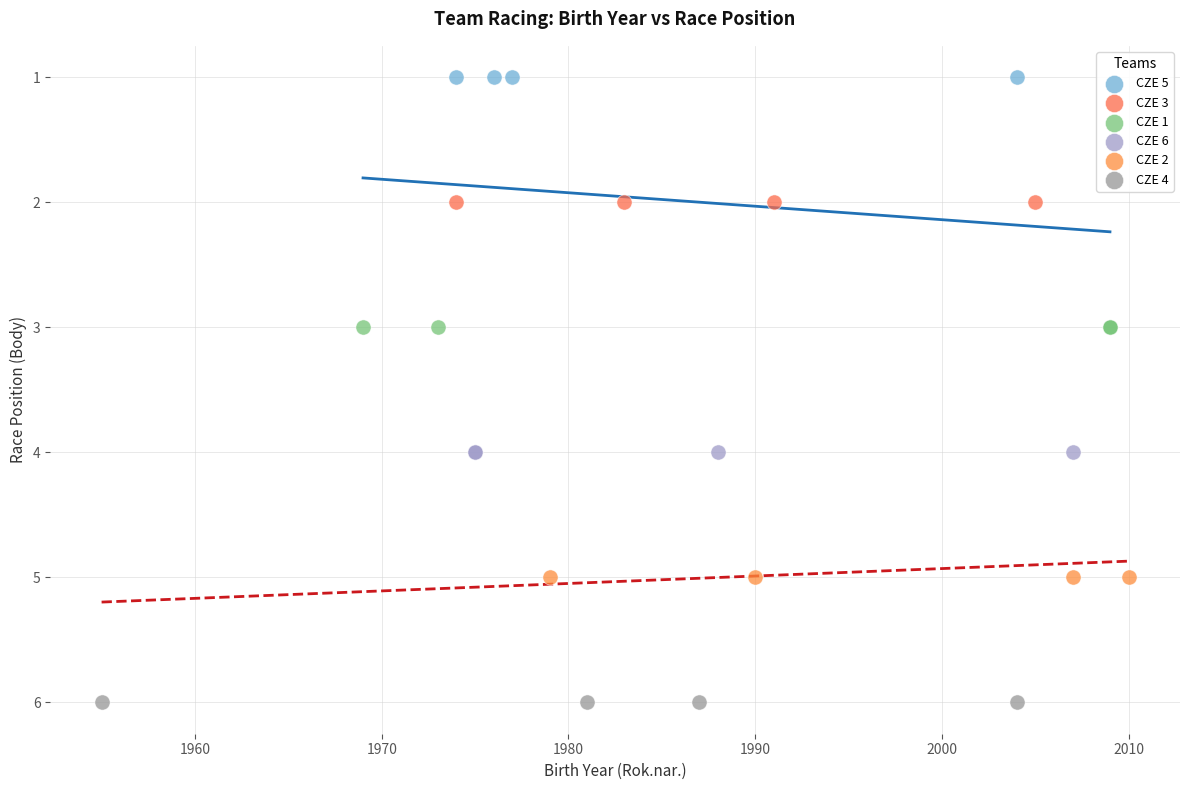

What are all the series names shown in the legend?

CZE 5, CZE 3, CZE 1, CZE 6, CZE 2, CZE 4